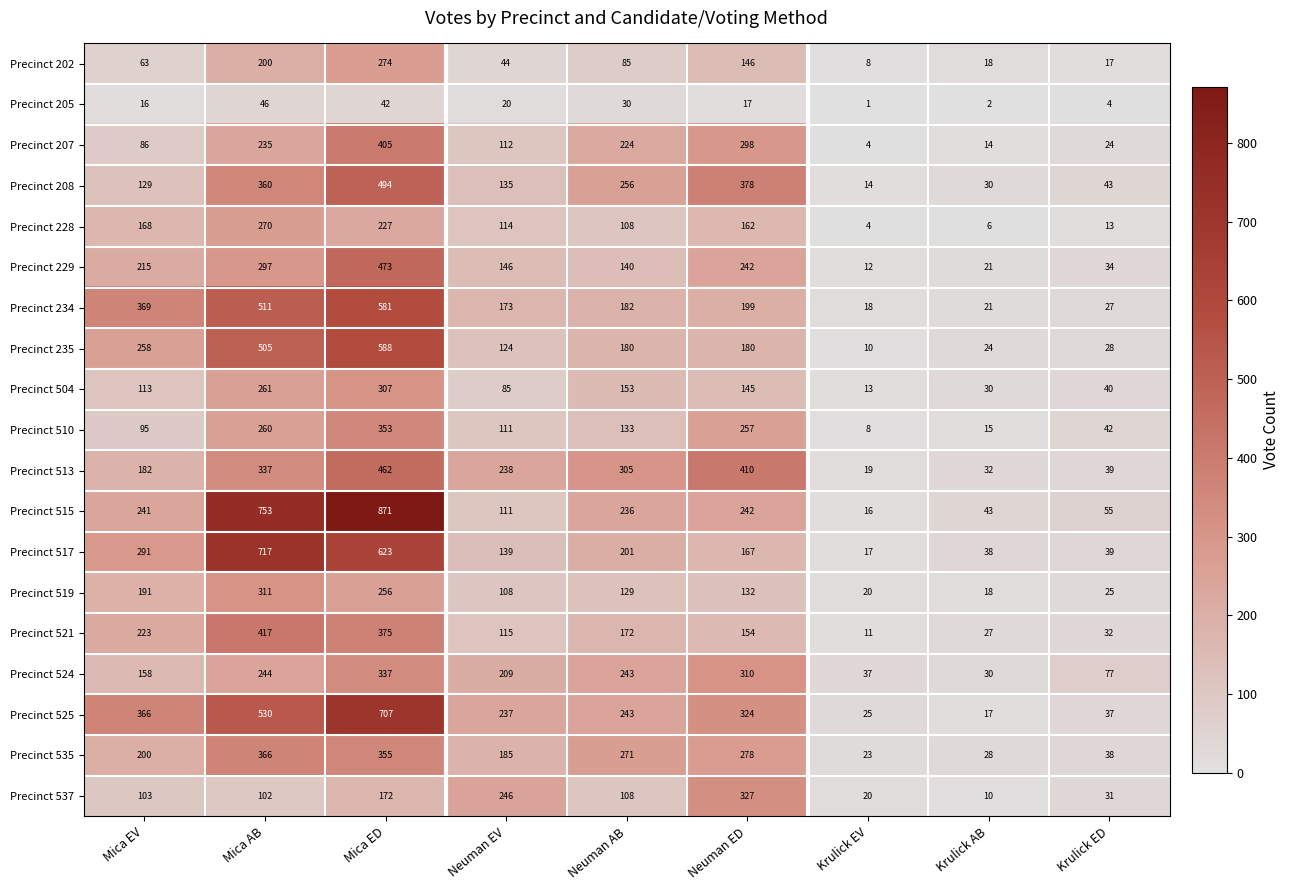

Between Mica EV and Mica ED, which series saw the biggest shift?

Precinct 515